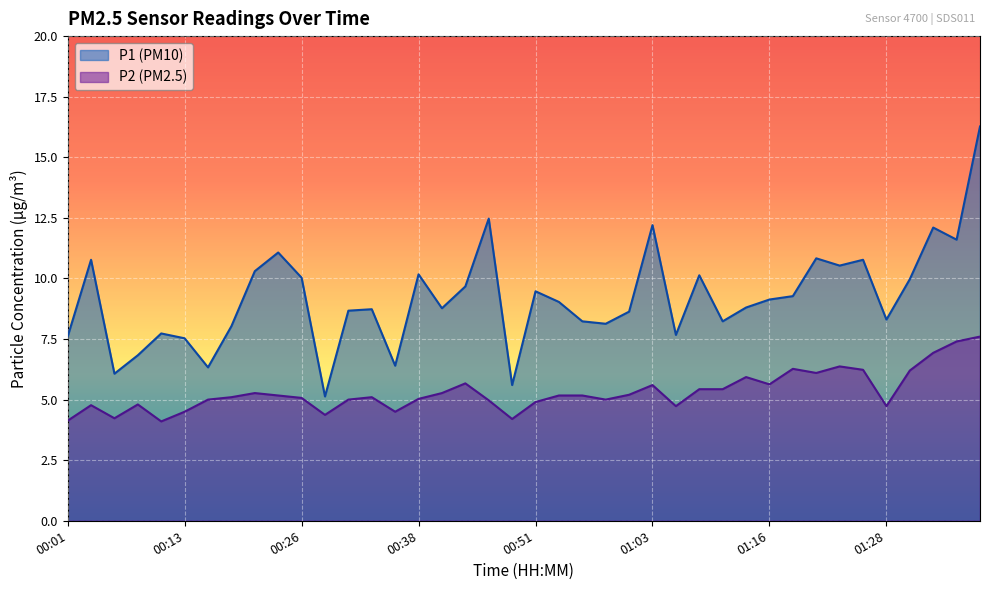

What is the difference between the maximum and second lowest values in the P1 series?

10.7